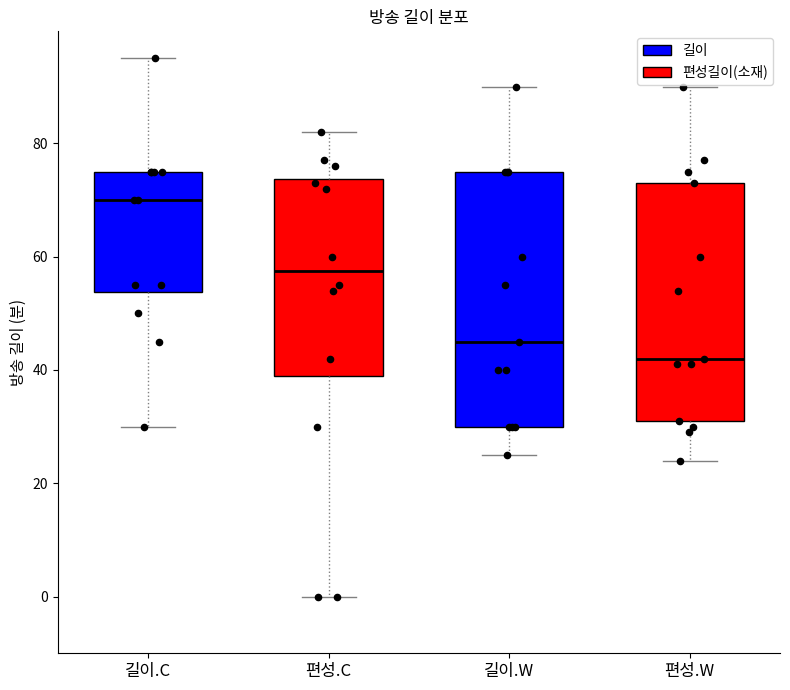

Reading left to right, read every box against the y-axis: the position of its median line, the range the box covers, and the ends of its whiskers. The values are not printed on the chart, so give them approximately, as read against the axis.

길이.C: median 70, box 54 to 76, whiskers 30 to 96
편성.C: median 58, box 40 to 74, whiskers 0 to 82
길이.W: median 46, box 30 to 76, whiskers 26 to 90
편성.W: median 42, box 32 to 74, whiskers 24 to 90